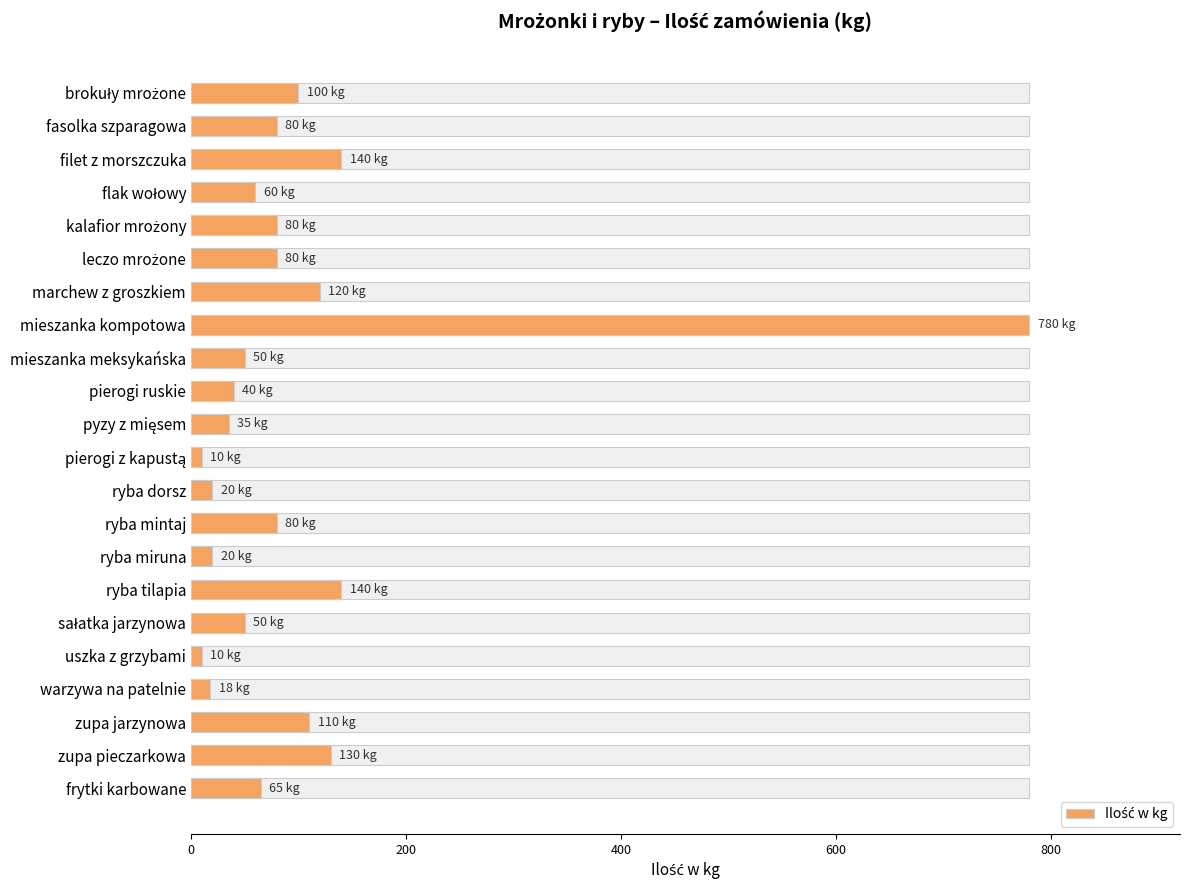

The chart shows a value of 780 at mieszanka kompotowa. True or false?

True